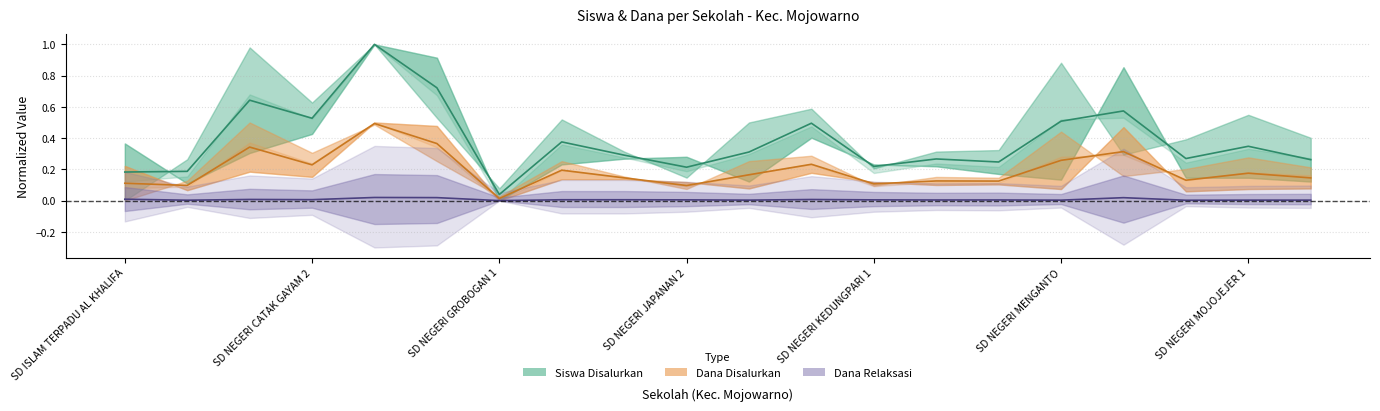

What is the value of the Dana Disalurkan (Juta) point at the 16th from the left?

0.3